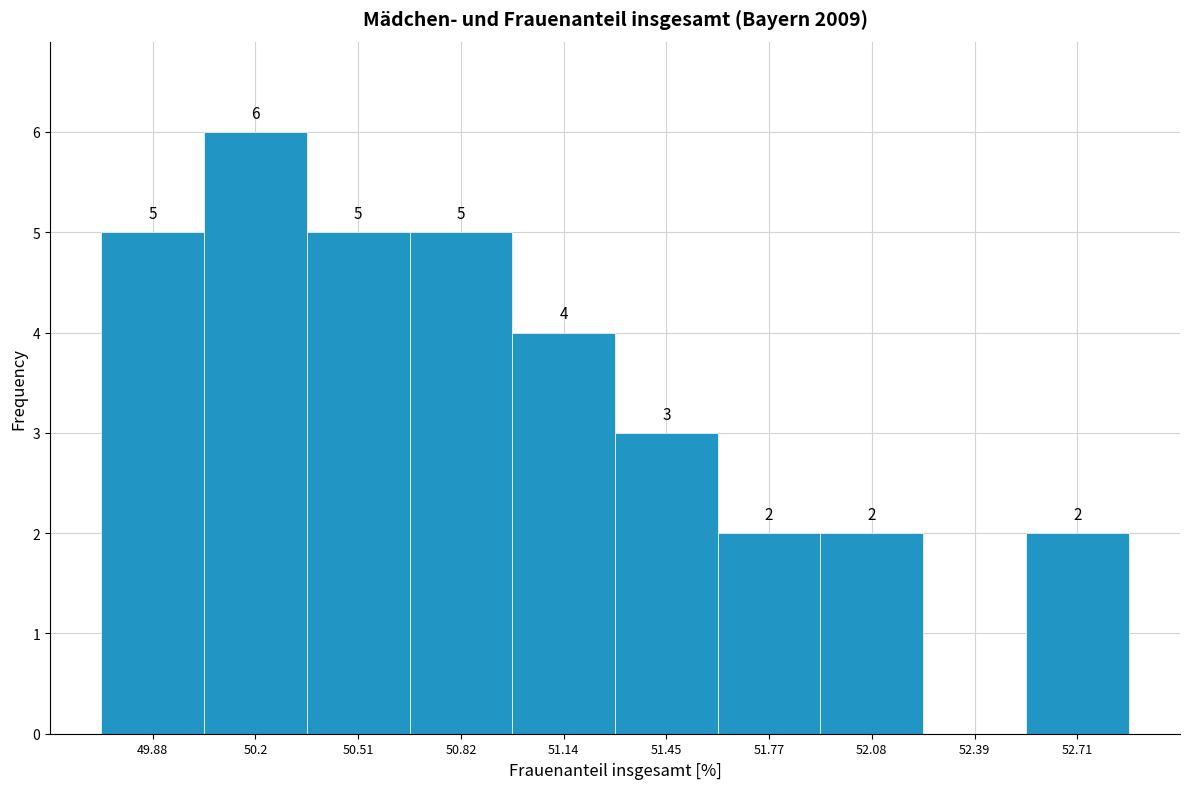

Over which range of the x-axis is the bar tallest?

50.05 to 50.35